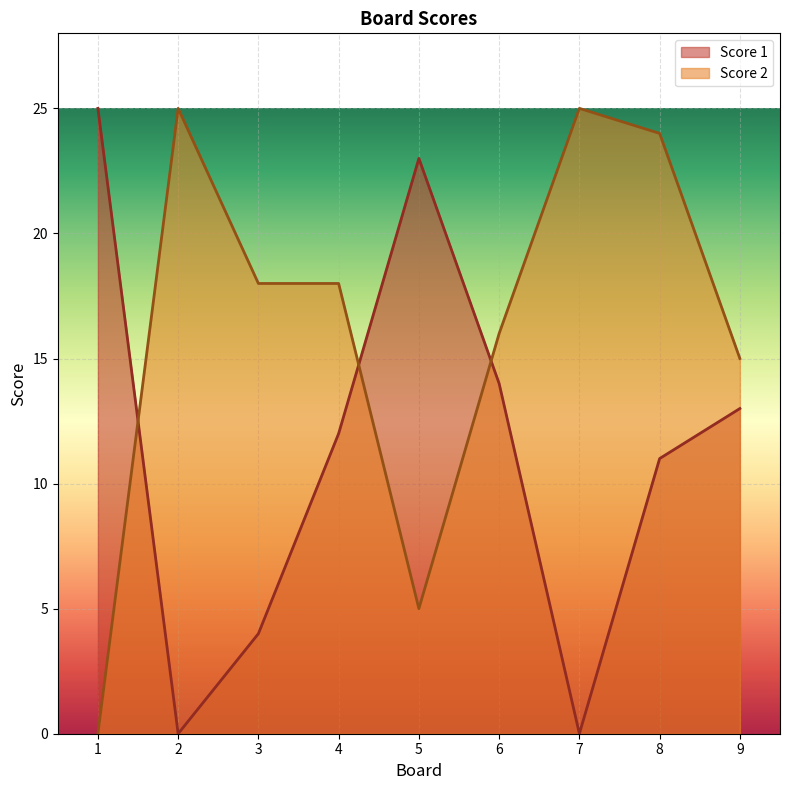

At which label does Score 2 reach its peak?

2